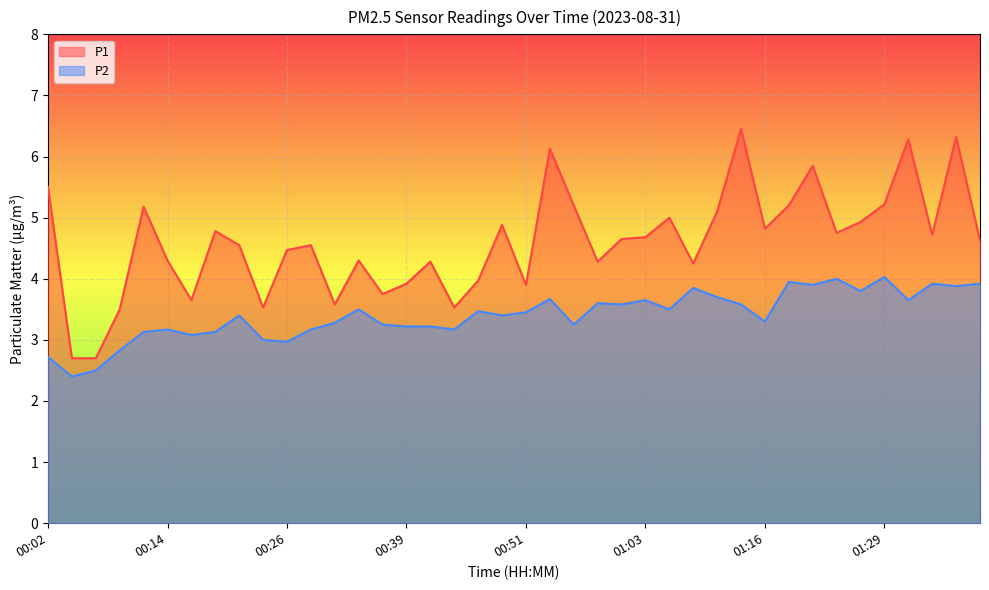

True or false: P1 and P2 intersect in this chart.

False